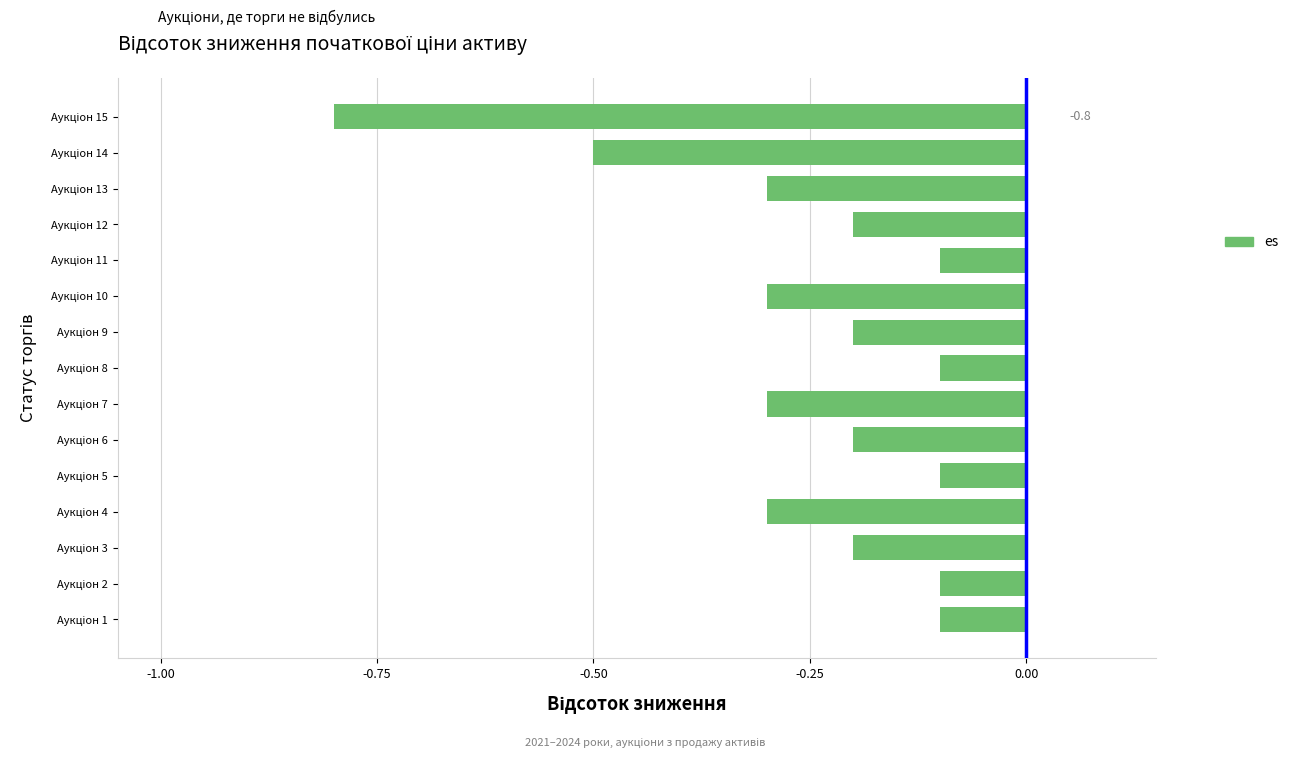

What is the difference between the maximum and minimum values?

0.7